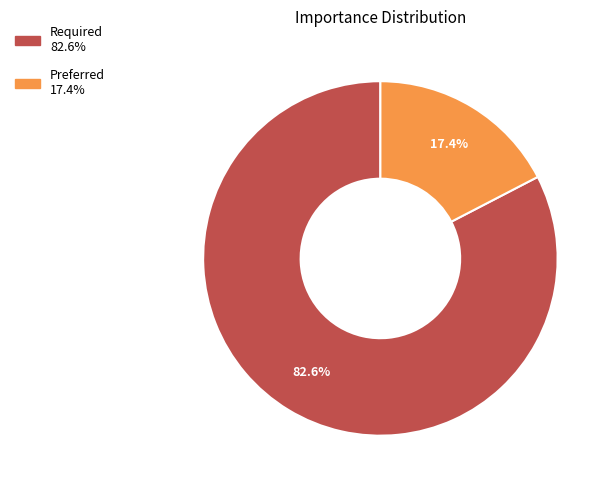

What is the ratio of the value at Preferred to the value at Required?

0.2